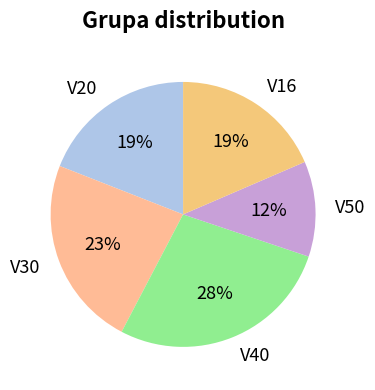

What is the smallest slice in the pie chart?

V50